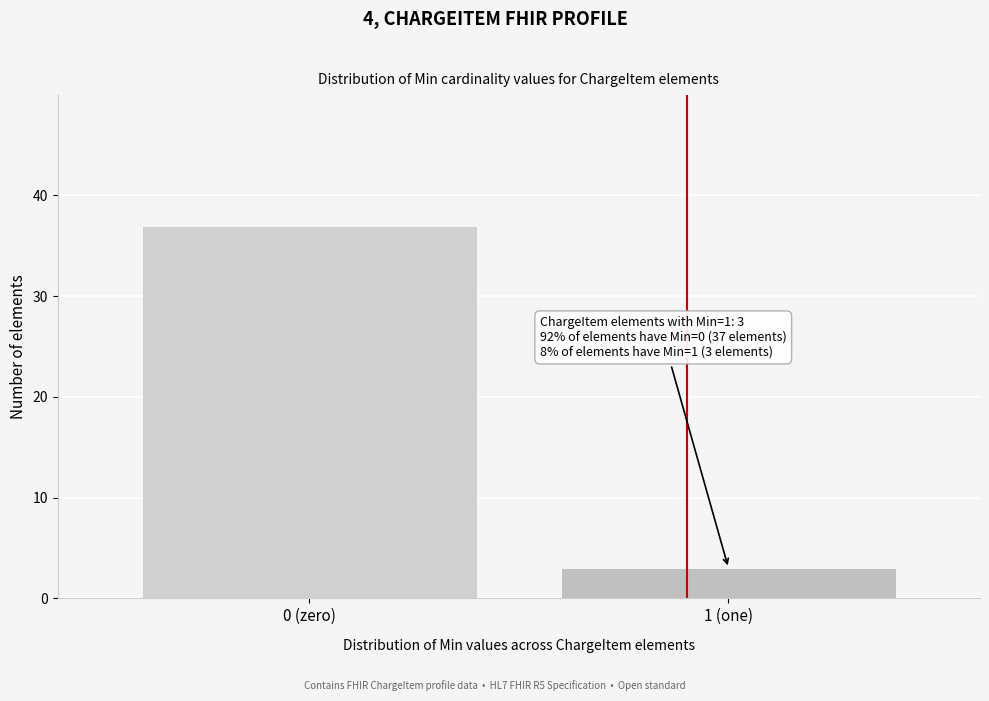

Reading left to right, transcribe all the data shown in this chart.

37	3